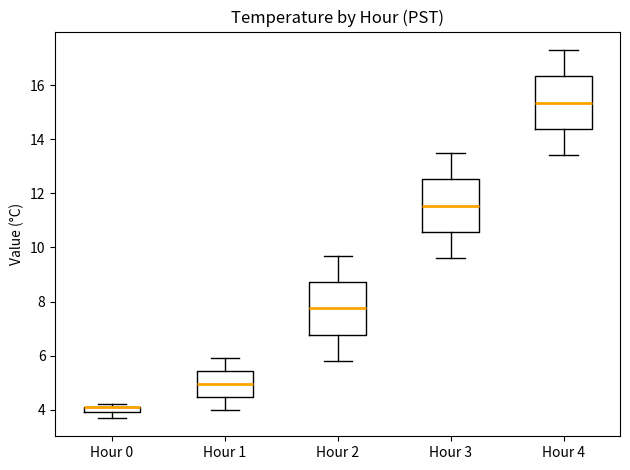

Where does the upper whisker of the box for Hour 3 end on the y-axis? The values are not printed on the chart, so give them approximately, as read against the axis.

13.6